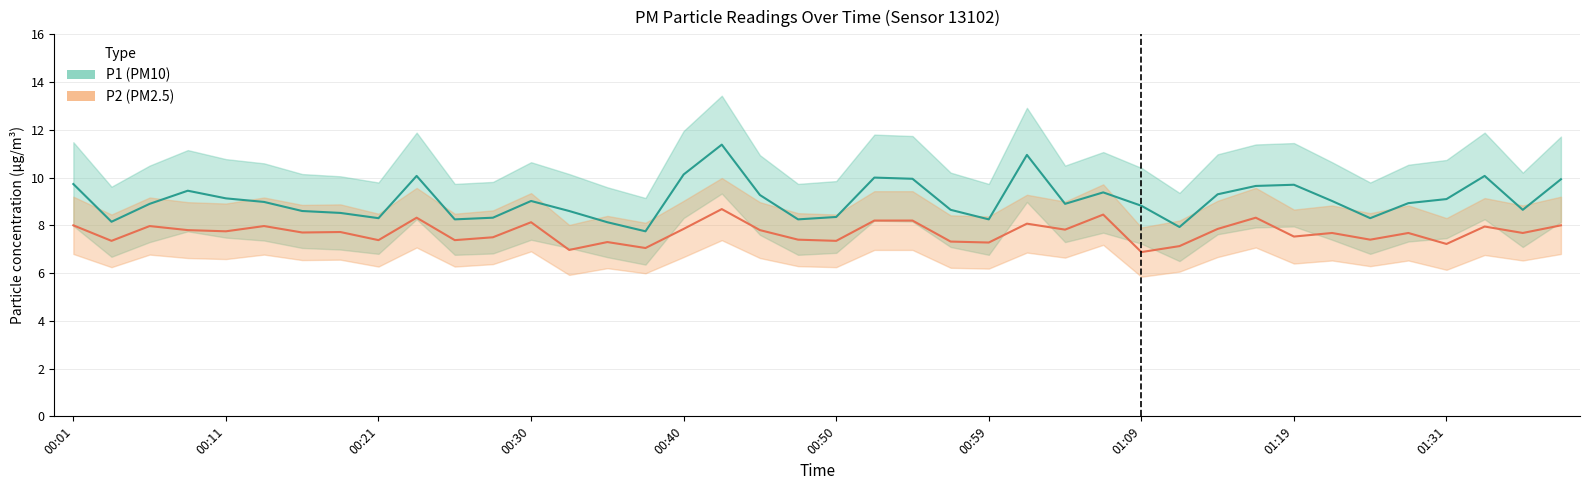

Which series changed the most between 18 and 25?

P1 (PM10)